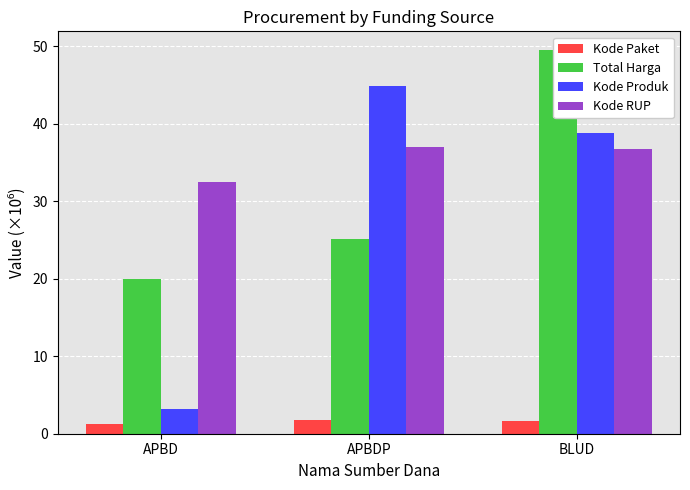

Is the value of Kode RUP at BLUD greater than the value of Kode Produk at APBD?

Yes